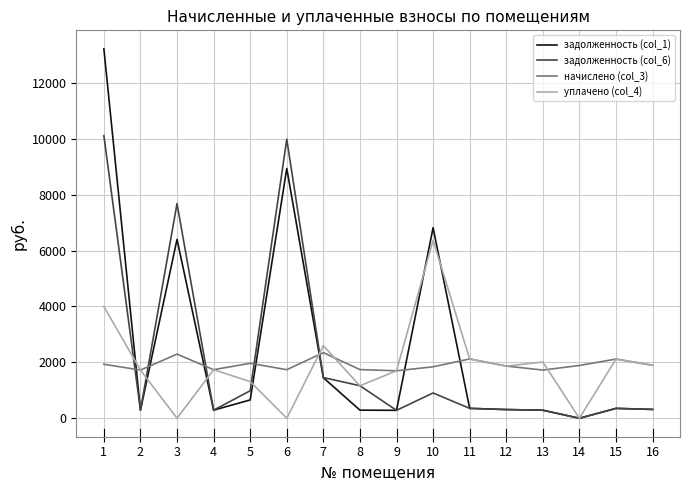

Rank the series by their maximum value, from highest to lowest.

задолженность (col_1), задолженность (col_6), уплачено (col_4), начислено (col_3)